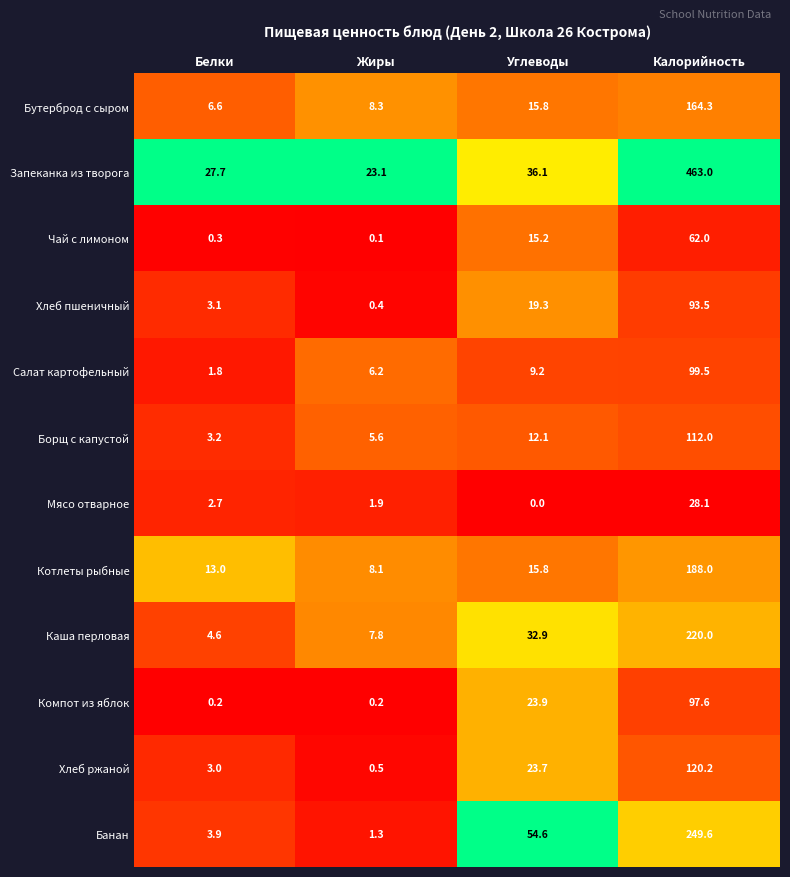

Where is Чай с лимоном nearest to the value 31?

Углеводы